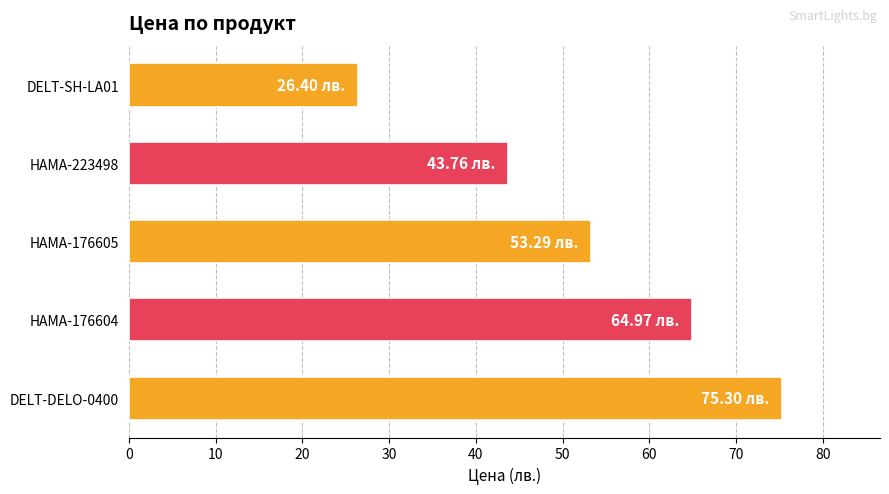

What is the change in value from HAMA-176604 to DELT-DELO-0400?

+10.3